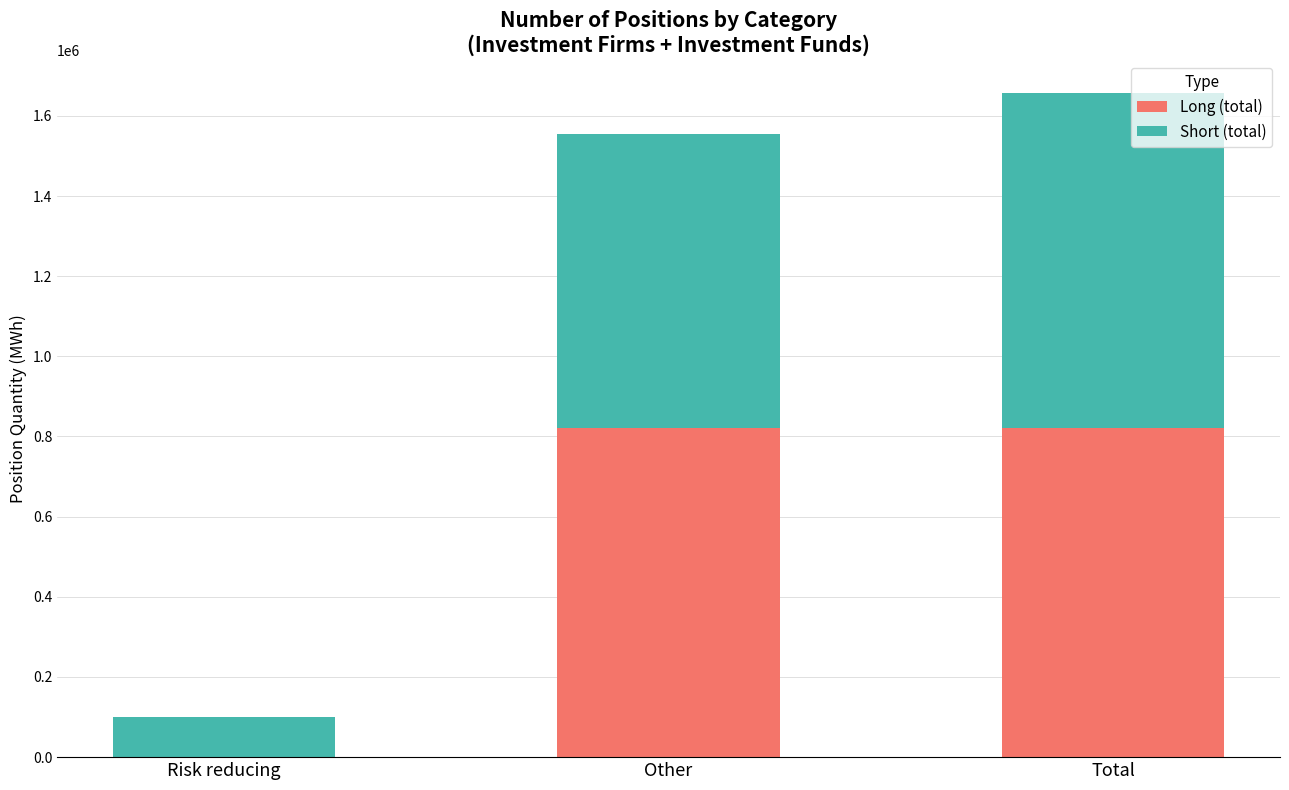

What value does the Long (total) series have at Total?

822036